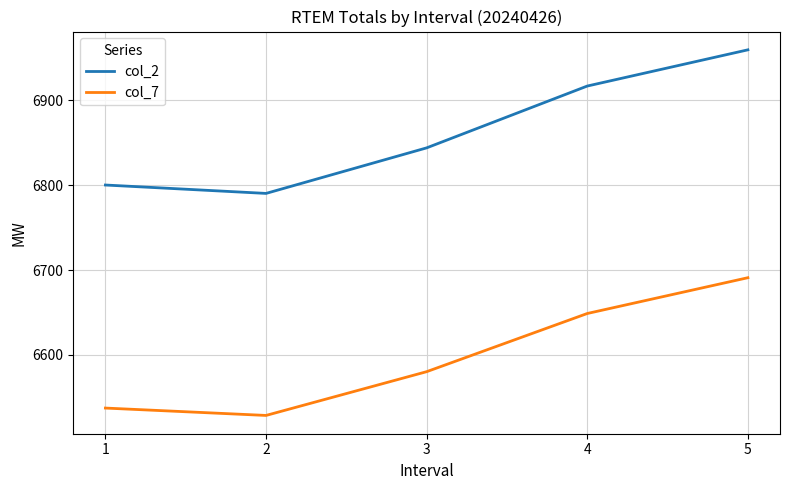

What is the maximum value shown in the chart?

6959.7